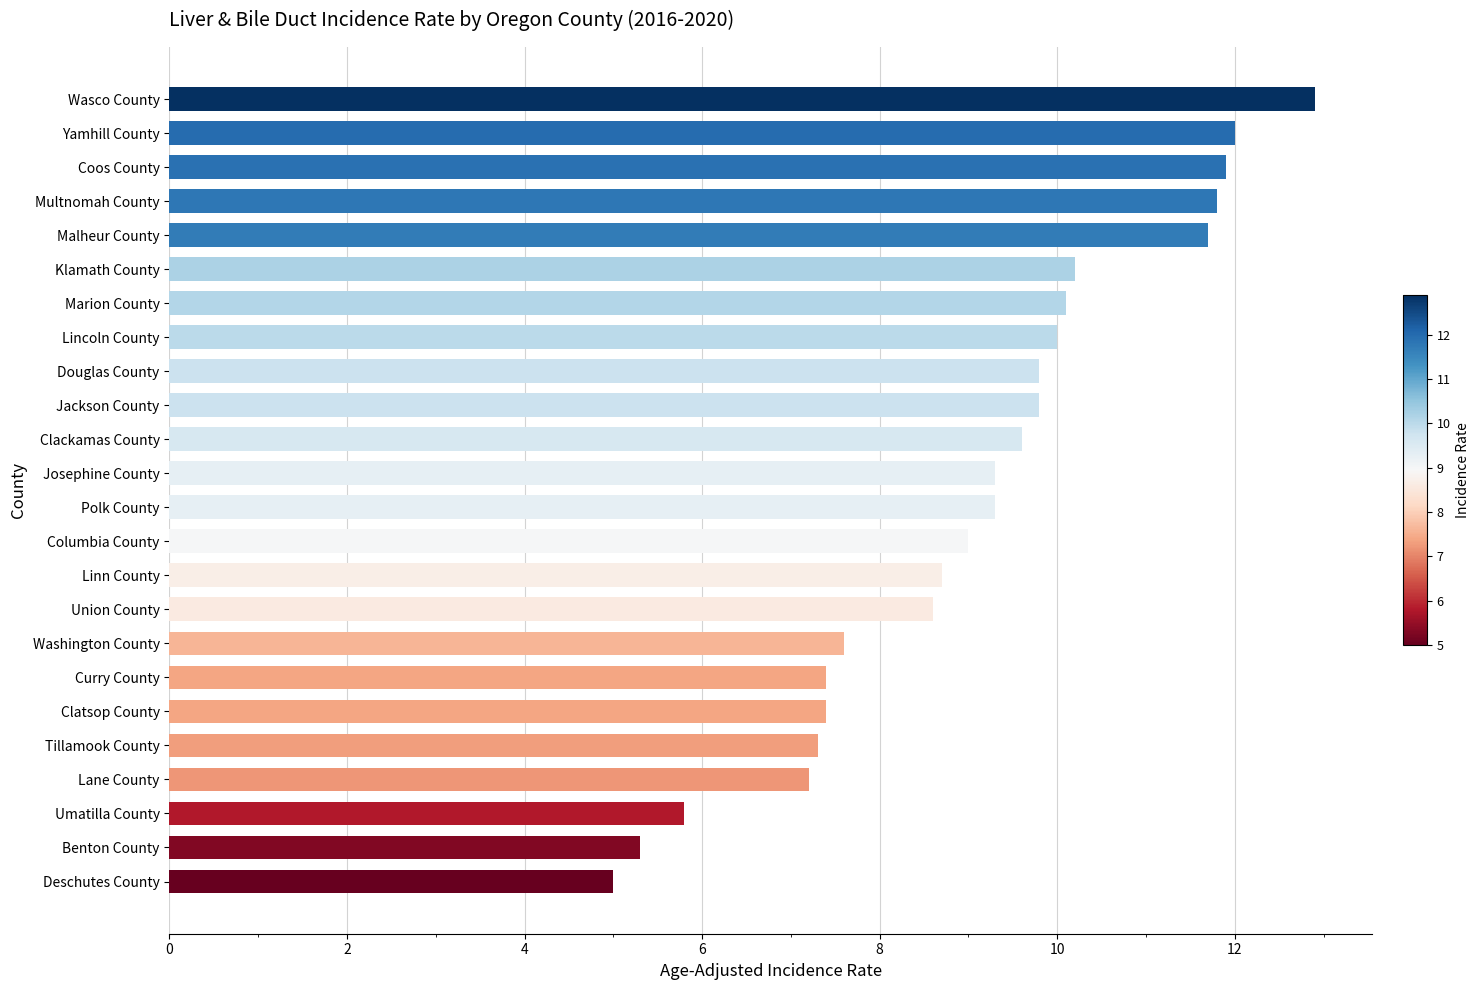

Reading top to bottom, transcribe all the data shown in this chart.

12.9	12.0	11.9	11.8	11.7	10.2	10.1	10.0	9.8	9.8	9.6	9.3	9.3	9.0	8.7	8.6	7.6	7.4	7.4	7.3	7.2	5.8	5.3	5.0